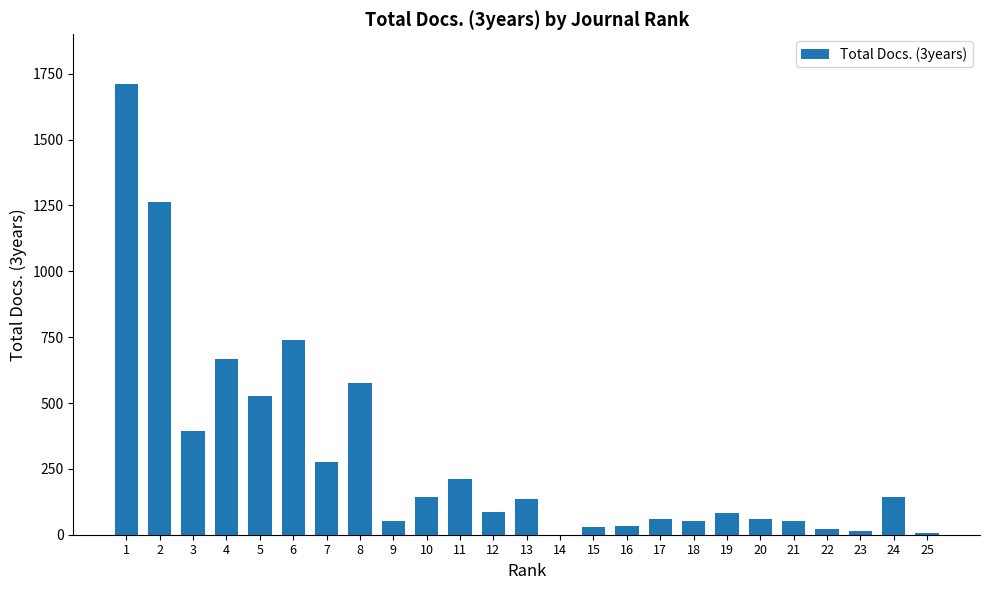

What is the sum of all values?

7341